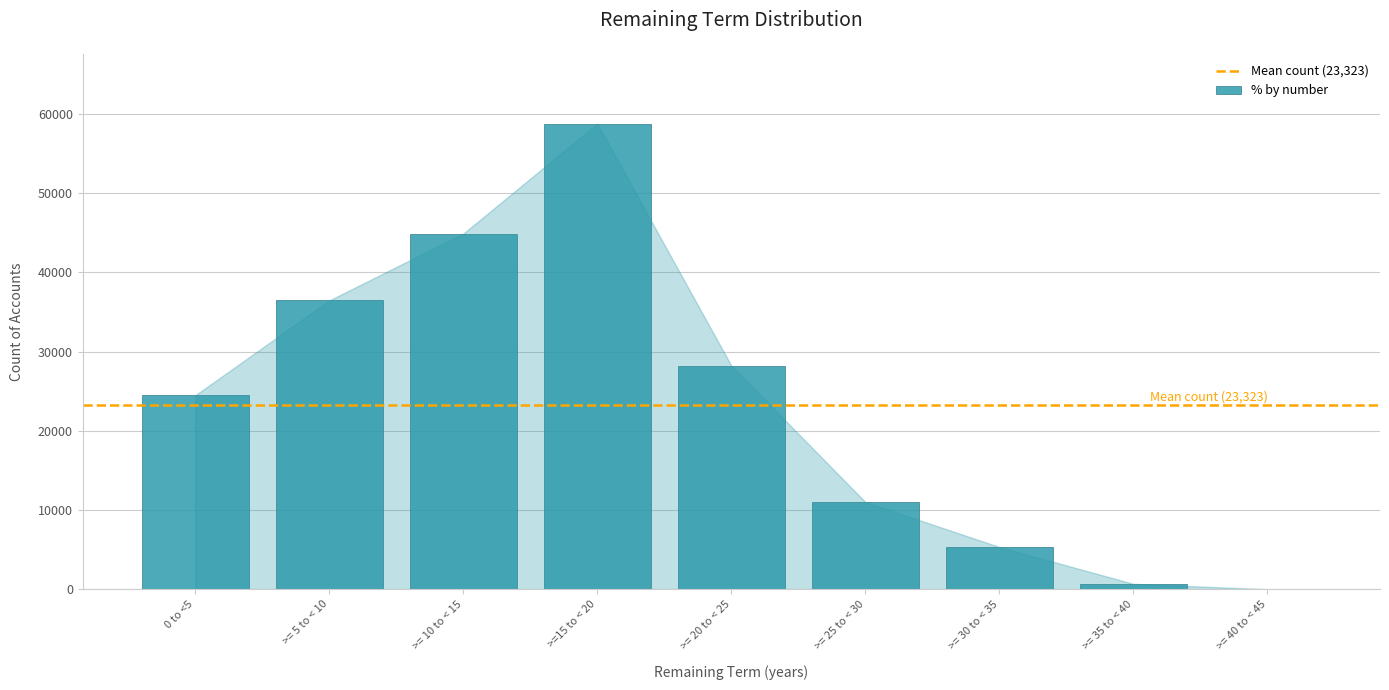

Reading left to right, extract all data points from this chart.

0 to <5=24483	>= 5 to < 10=36462	>= 10 to < 15=44904	>=15 to < 20=58792	>= 20 to < 25=28238	>= 25 to < 30=11016	>= 30 to < 35=5333	>= 35 to < 40=681	>= 40 to < 45=0